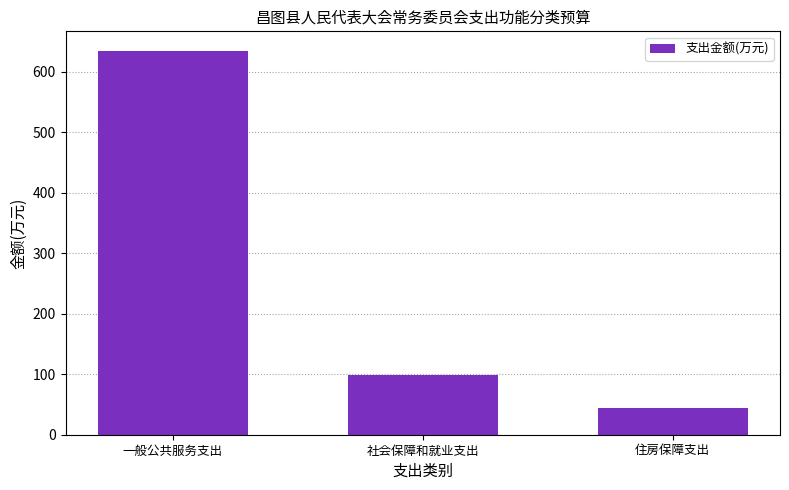

What is the change in value from 一般公共服务支出 to 社会保障和就业支出?

-535.2